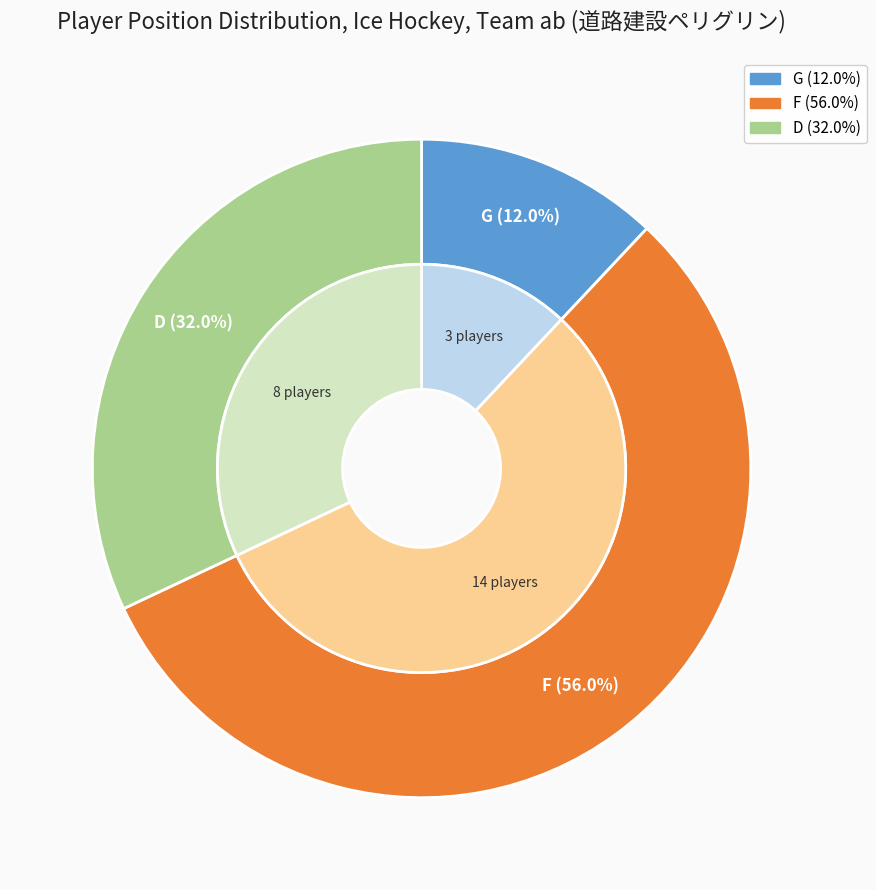

What is the ratio of the value at F to the value at D?

1.8